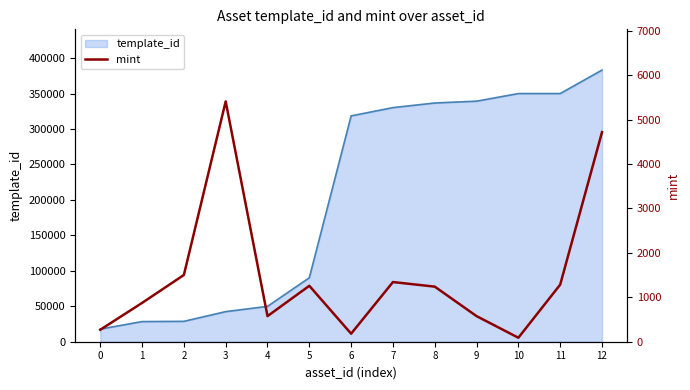

The value of template_id at 12 is 586644. True or false?

False